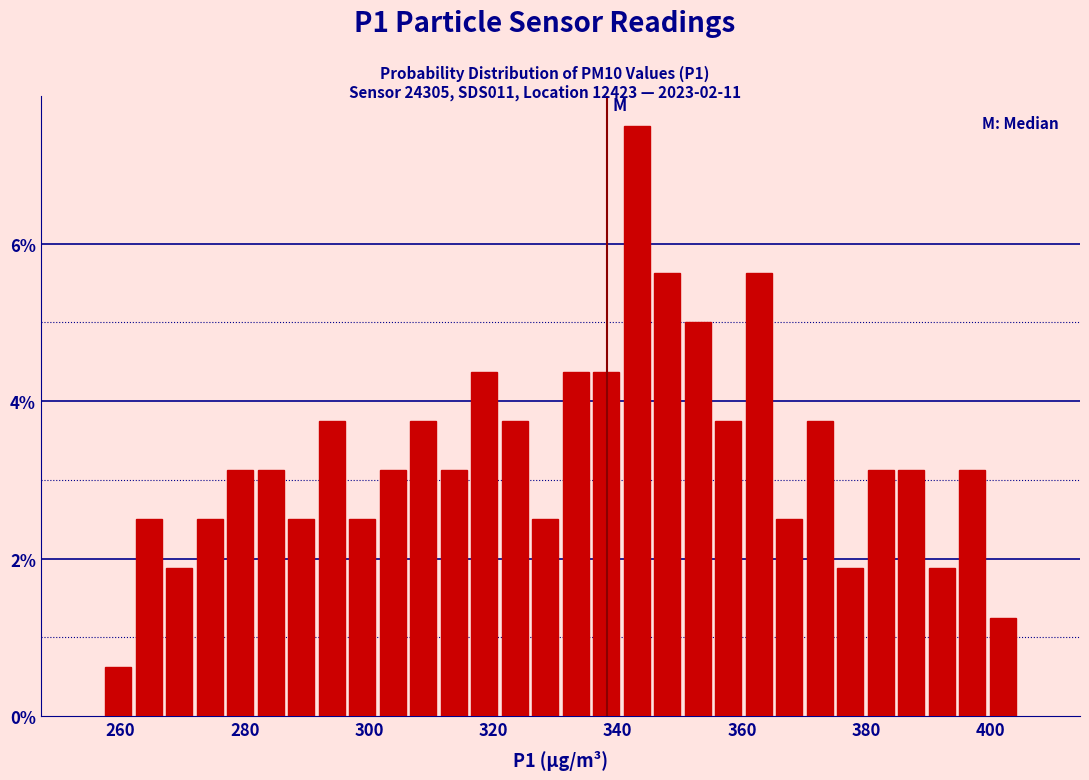

Around what value on the x-axis is the tallest bar? Give the approximate position of its centre, as read against the axis.

344